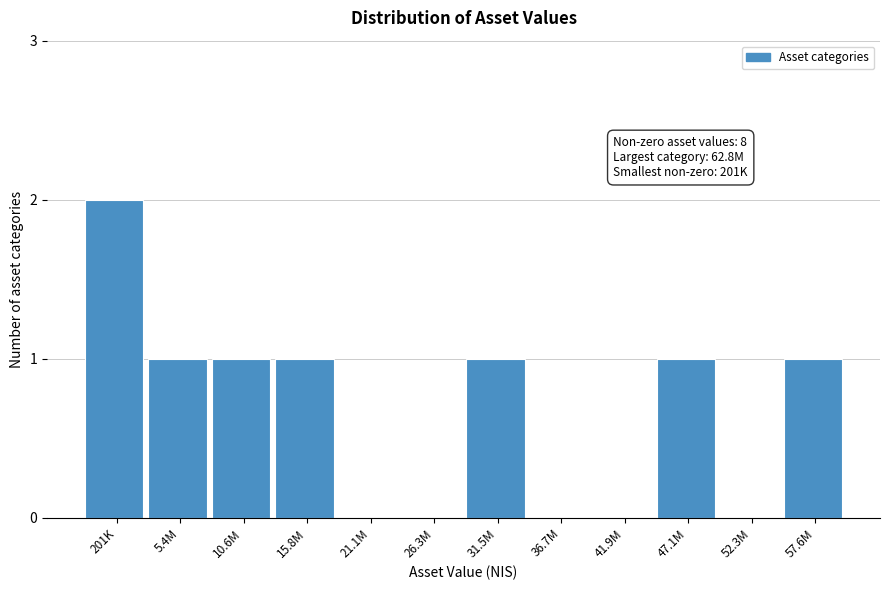

Reading right to left, extract all data points from this chart.

57.6M=1	52.3M=0	47.1M=1	41.9M=0	36.7M=0	31.5M=1	26.3M=0	21.1M=0	15.8M=1	10.6M=1	5.4M=1	201K=2